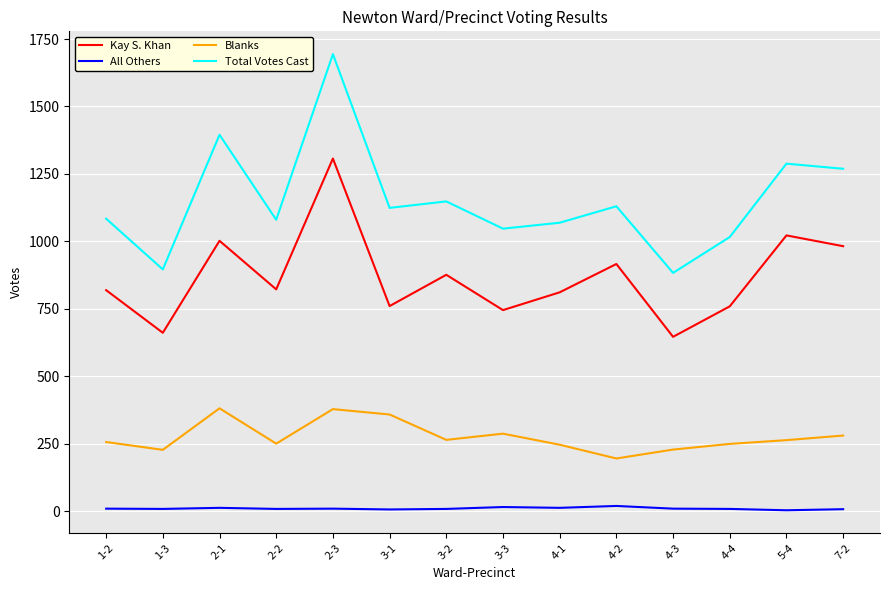

True or false: All Others and Blanks cross at least once.

False